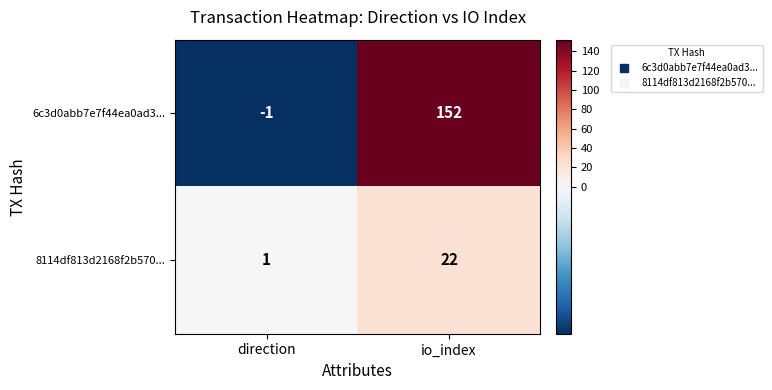

At direction, list the series in order from largest to smallest.

8114df813d2168f2b570..., 6c3d0abb7e7f44ea0ad3...